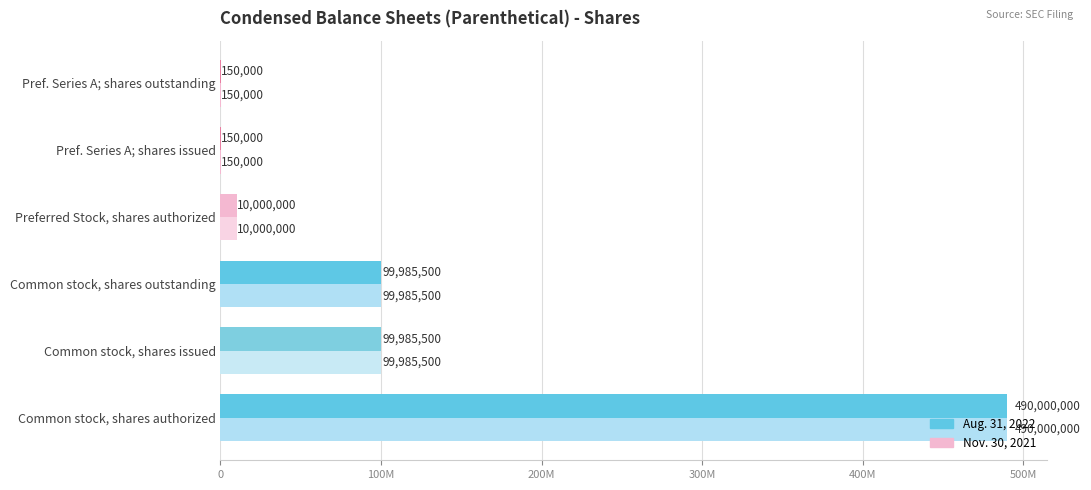

How many bars are there in total?

12